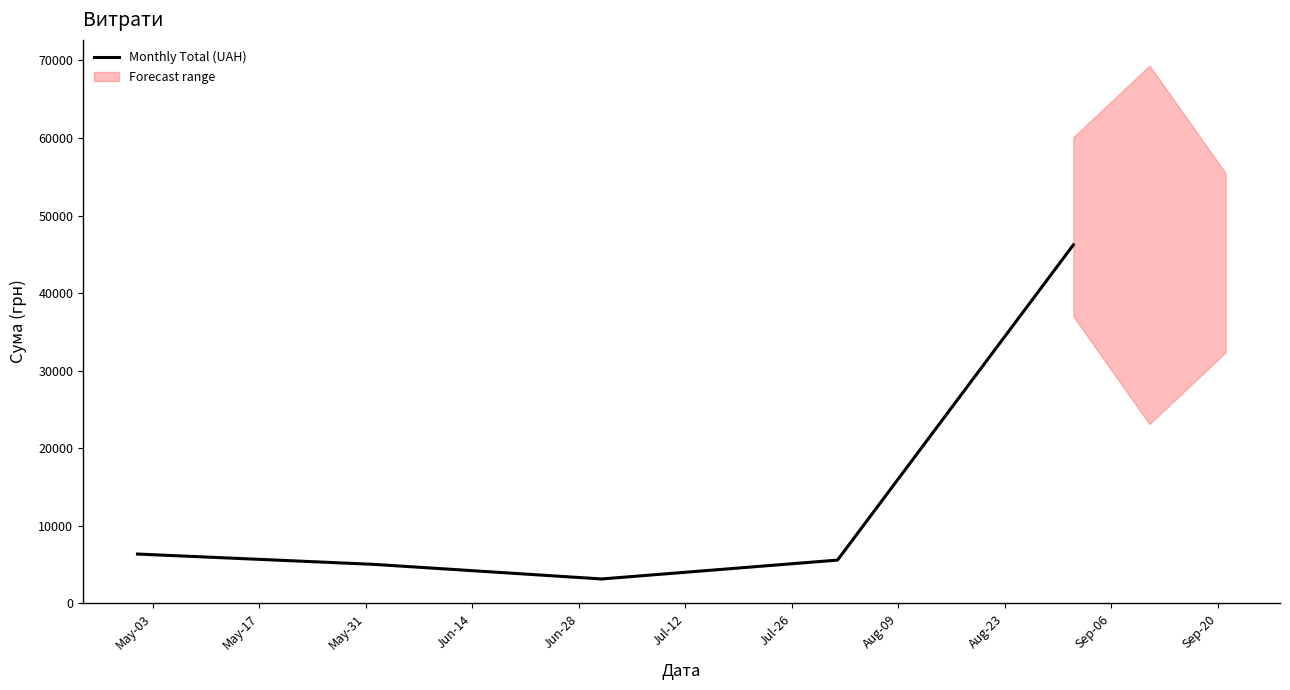

Does the chart have visible grid lines?

No